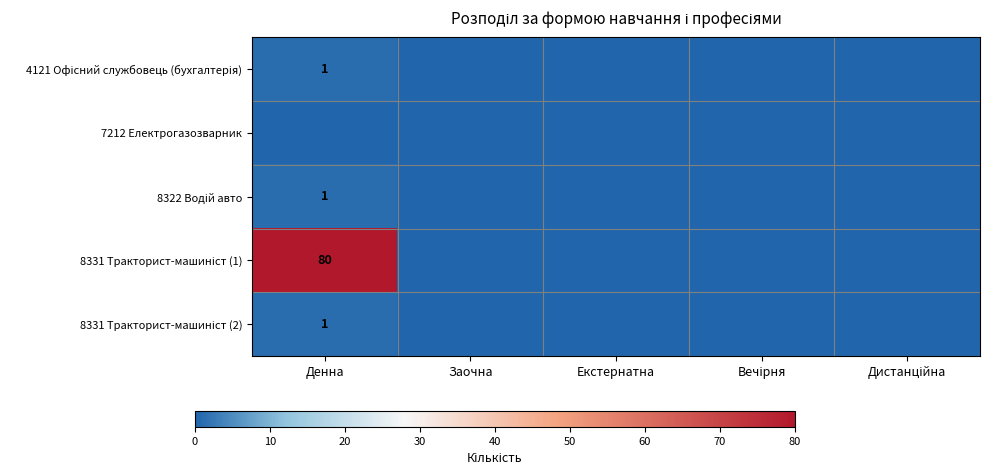

True or false: 8331 Тракторист-машиніст (2) has a value of 1 at Денна.

True